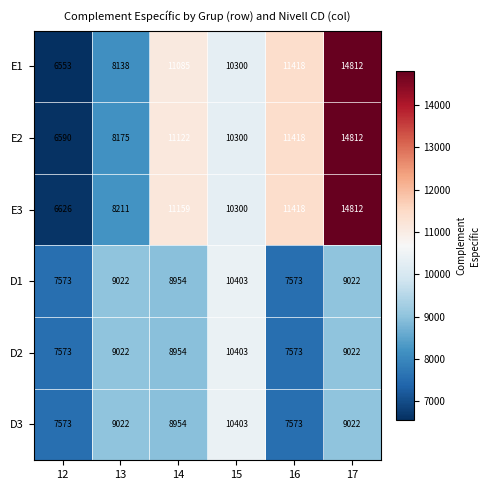

What is the spread (max minus min) of values at 17?

5790